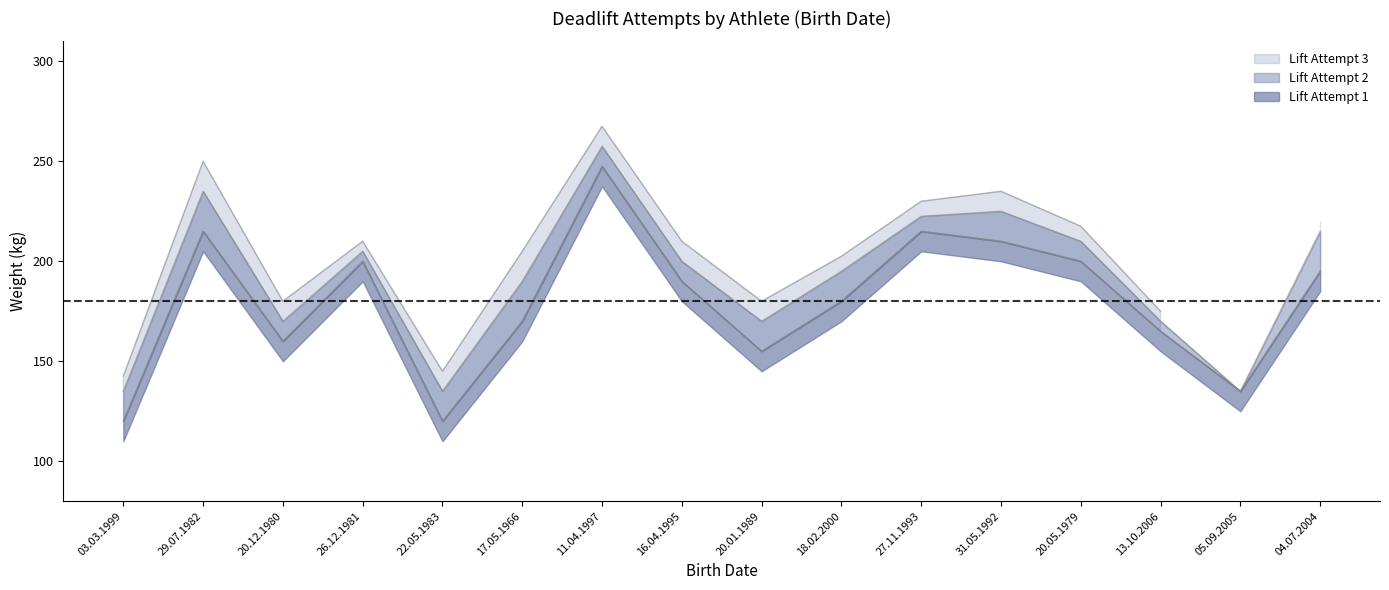

How many lines are shown in the chart?

2